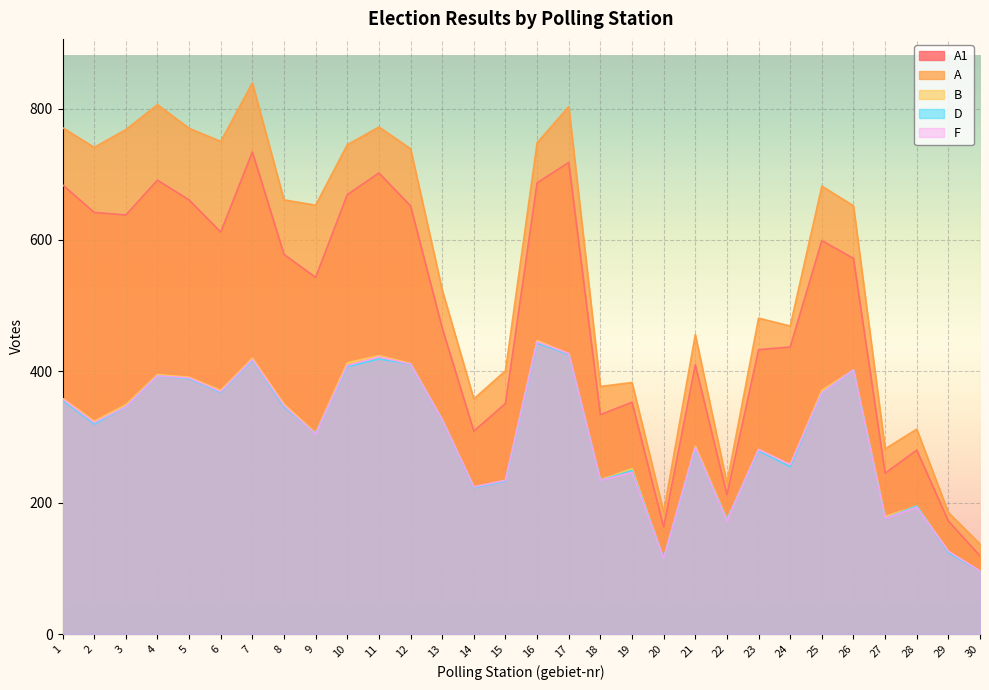

What is the difference between the highest and lowest values at 1?

415